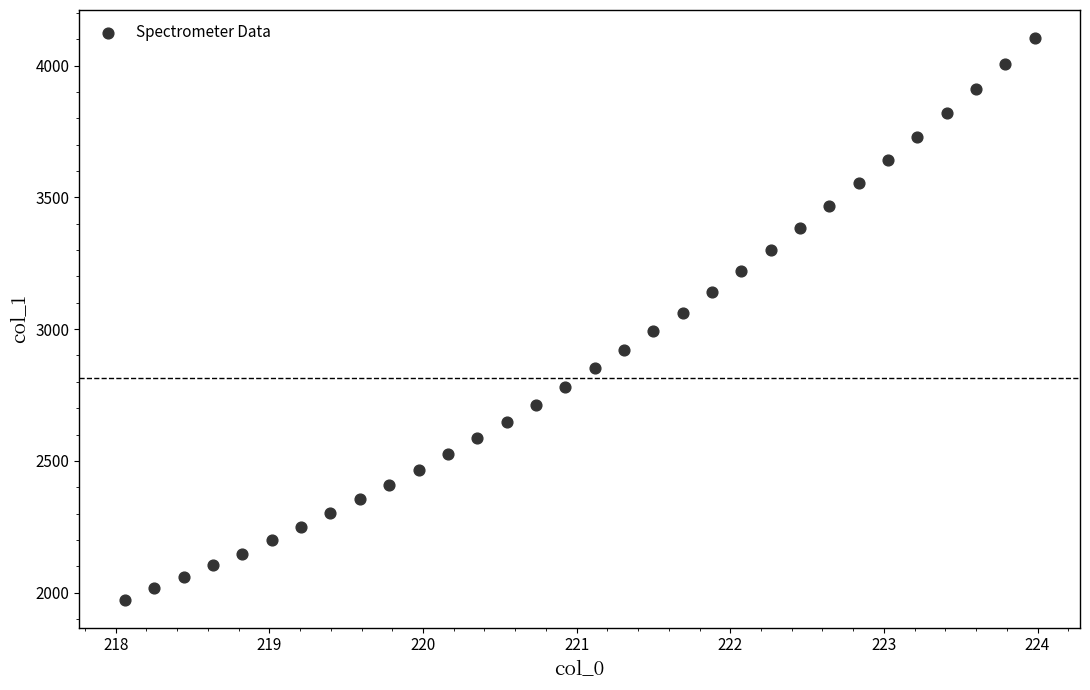

What Y value in the scatter plot is closest to 3039?

3062.8